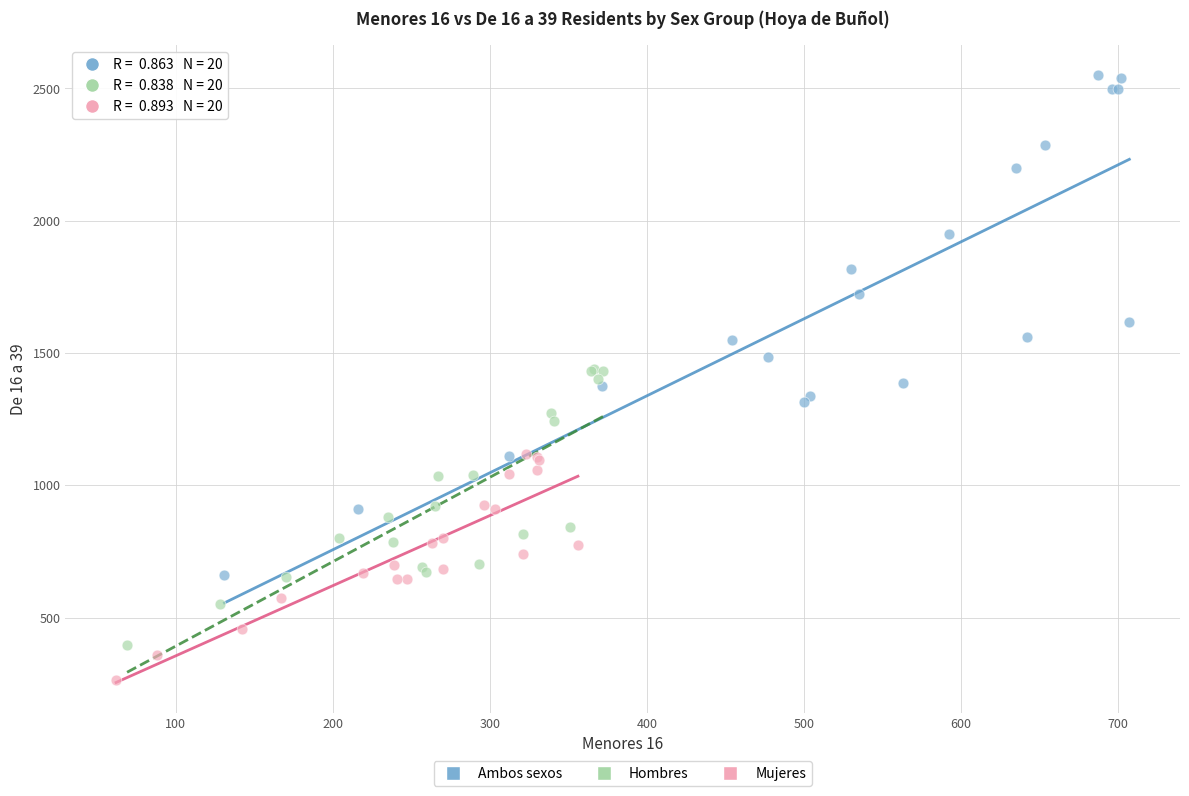

Which series reaches the minimum Y coordinate?

Mujeres